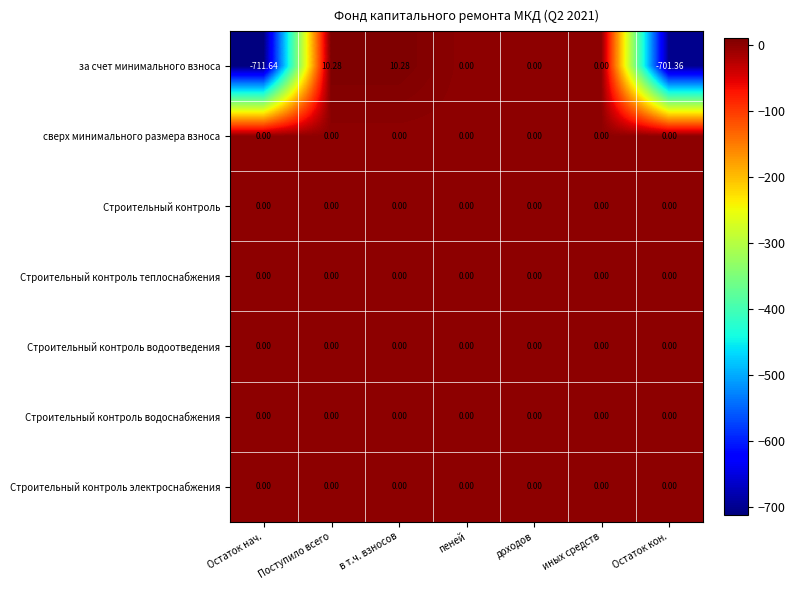

What is the greatest value displayed?

10.3